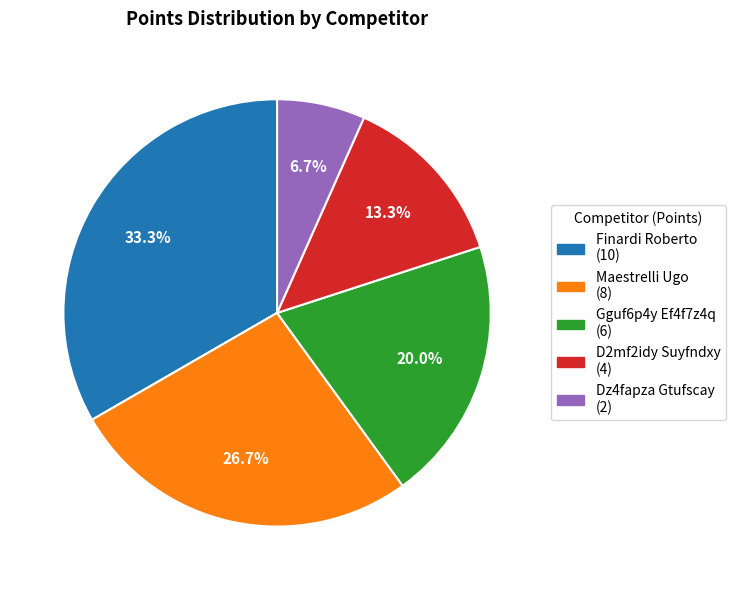

How many slices are in this pie chart?

5